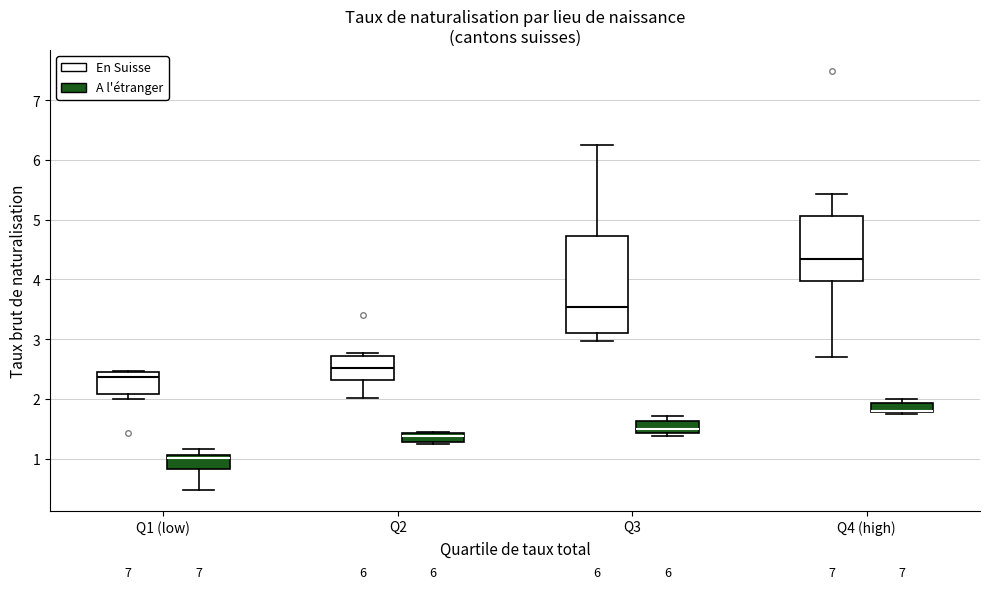

Which box is the tallest, from its lower edge to its upper edge?

Q3 (En Suisse)